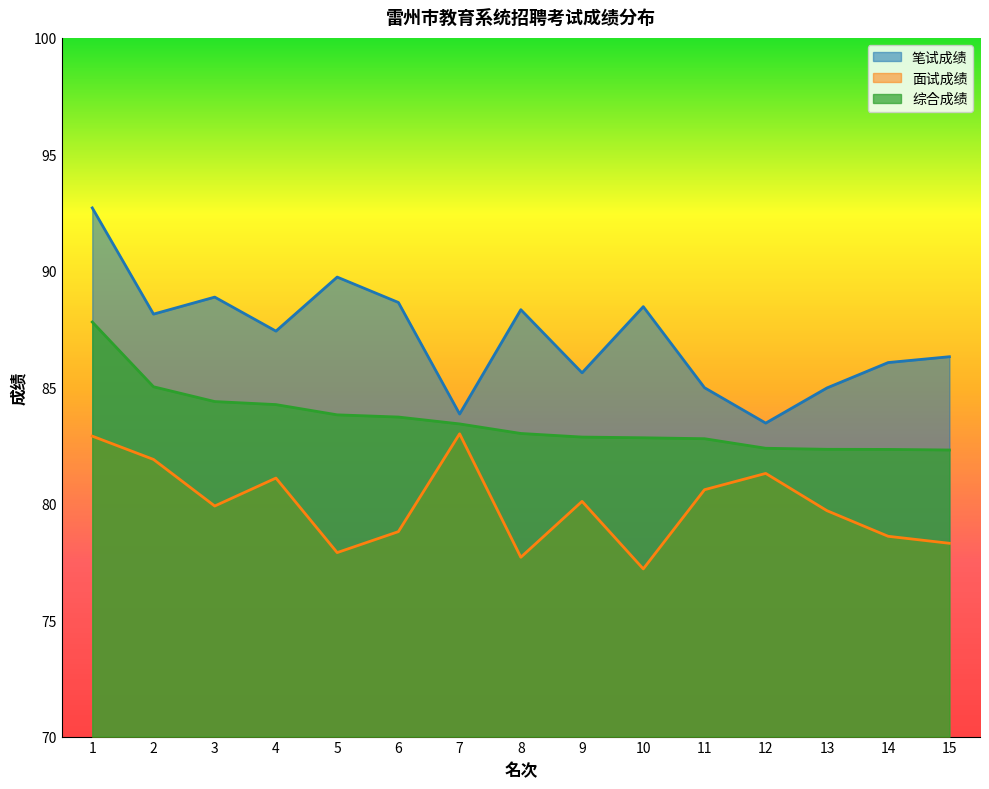

What are all the series names shown in the legend?

笔试成绩, 面试成绩, 综合成绩